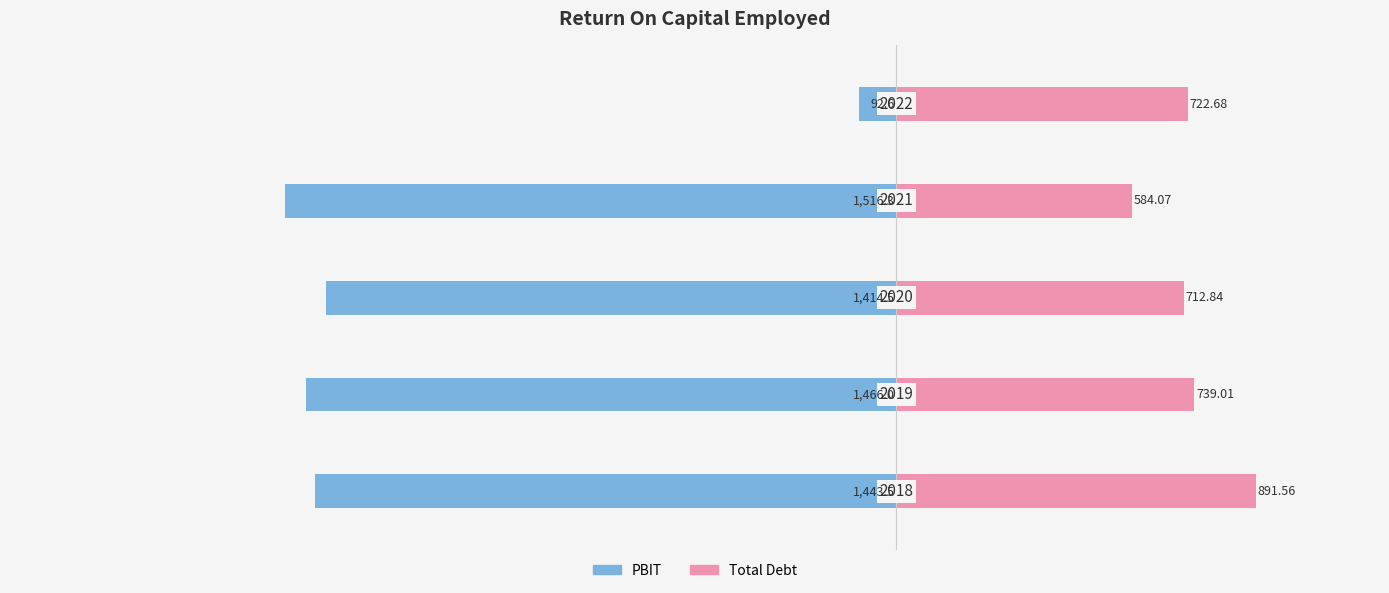

Which has a higher value, −500 or −1000?

−500